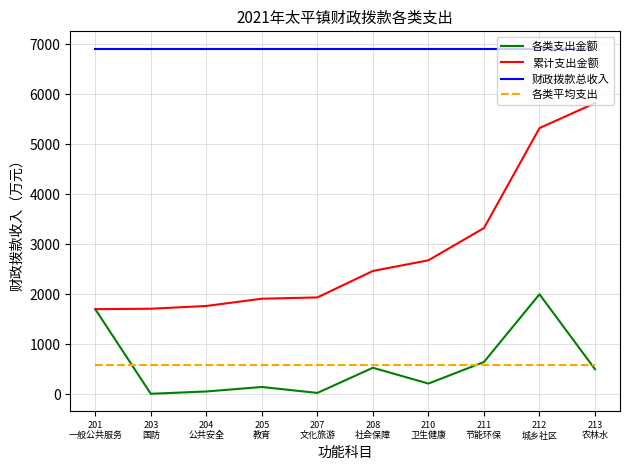

What is the highest value of the 各类支出金额 series?

2000.0